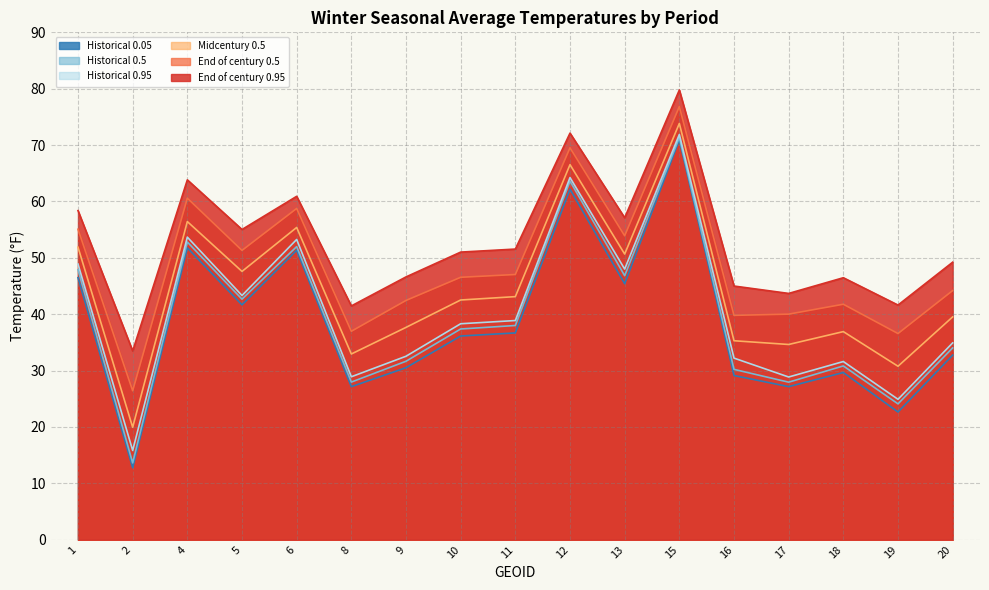

Which series has the largest range (max minus min)?

Historical 0.05